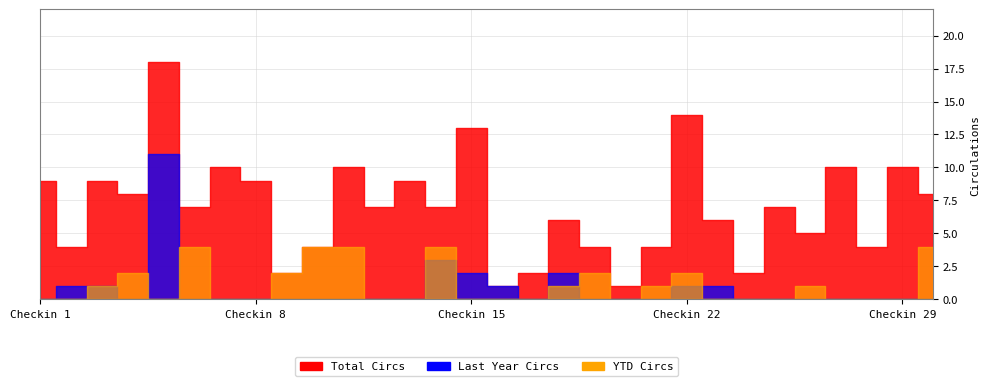

True or false: Total Circs and Last Year Circs intersect in this chart.

False